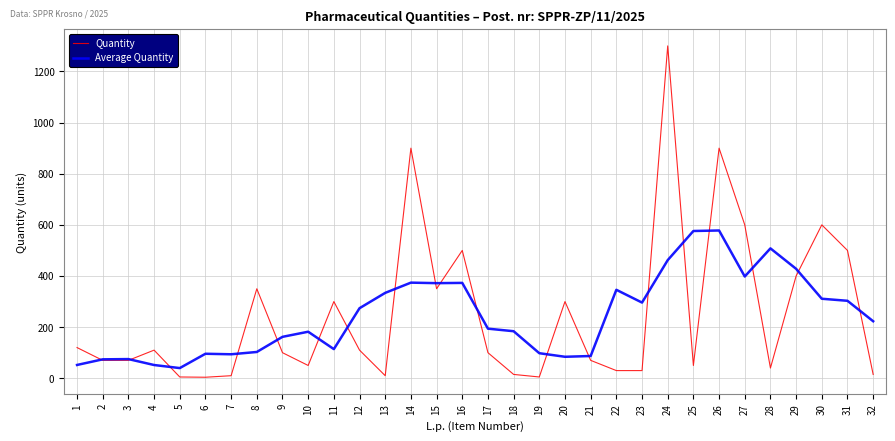

Does the chart have visible grid lines?

Yes